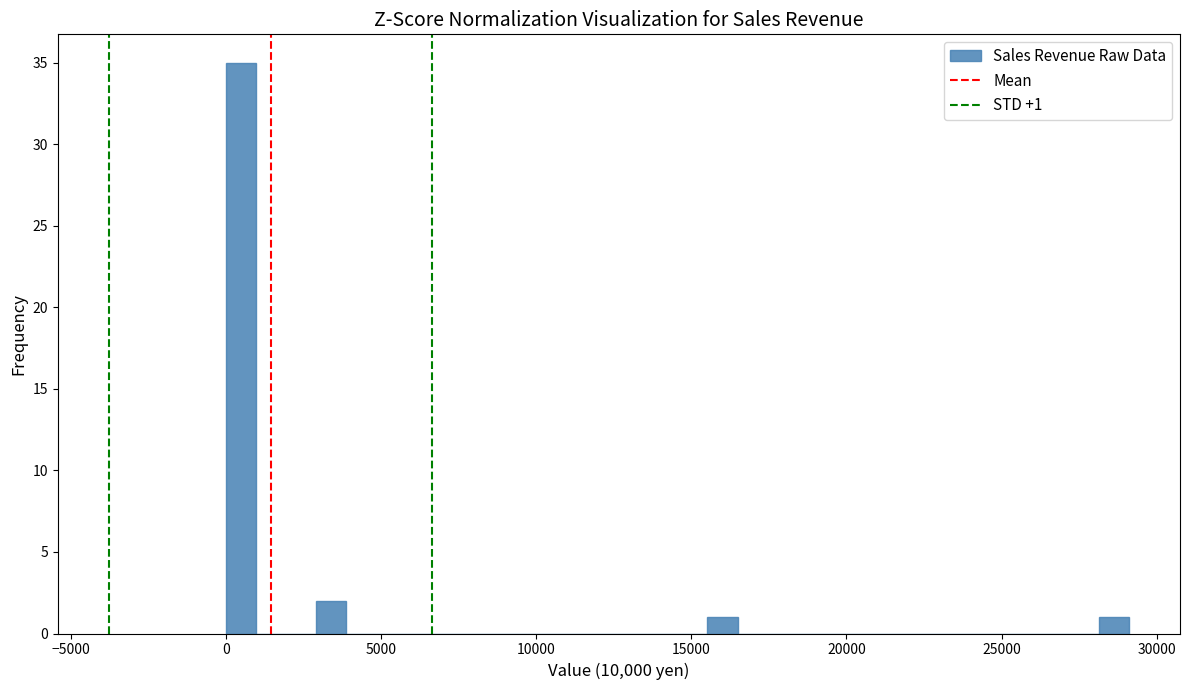

Read against the x-axis, roughly where is the centre of the tallest bar?

500